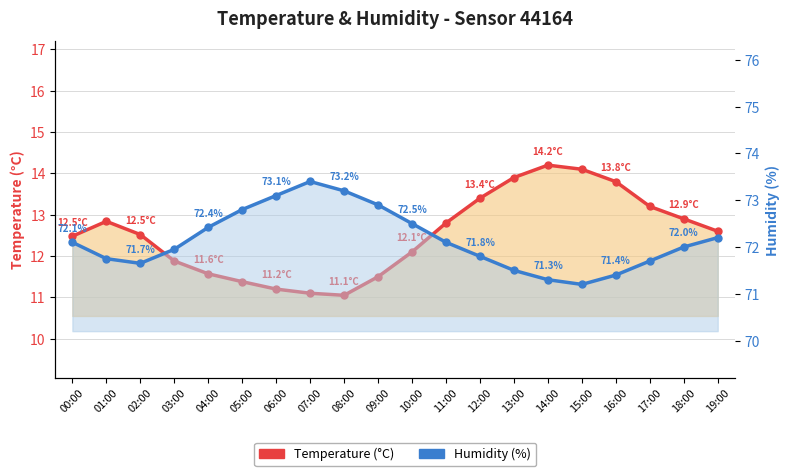

What is the sum of all Humidity (%) values?

1443.0